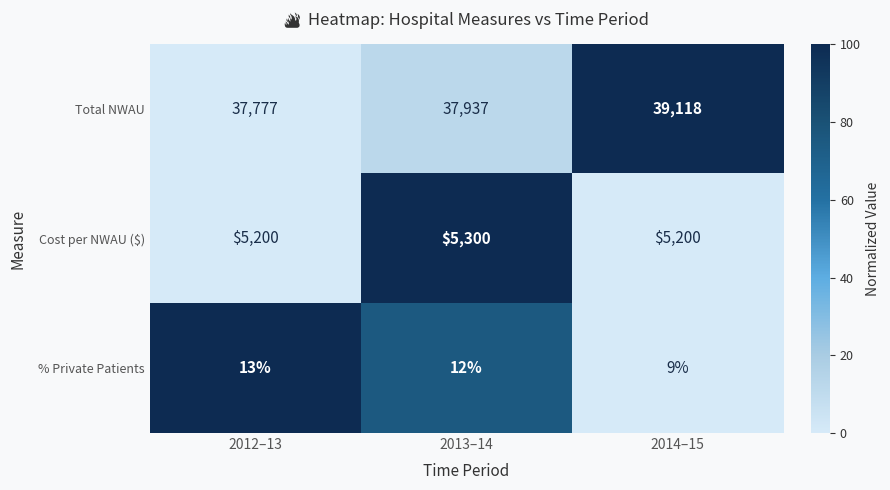

The Total NWAU series shows 37937 at 2013–14. True or false?

True